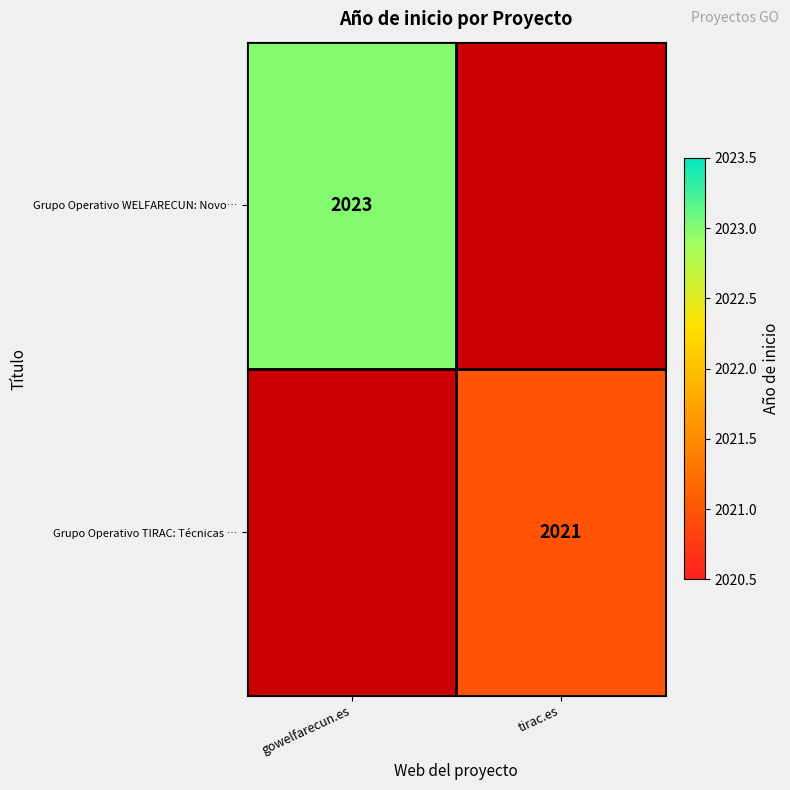

The value of Grupo Operativo TIRAC: Técnicas … at tirac.es is 2021. True or false?

True